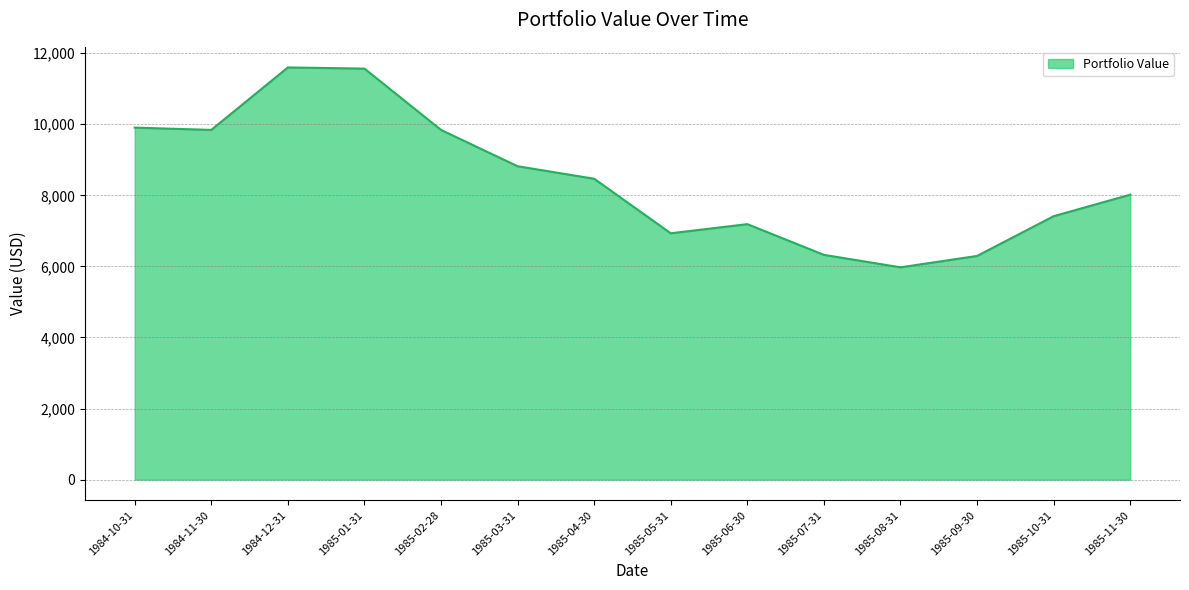

What is the approximate value at 1985-08-31?

5974.1